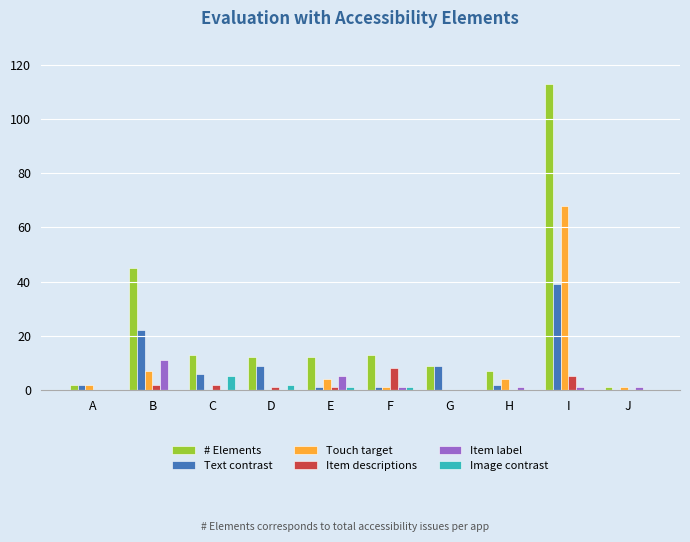

Is the value of Item descriptions at B greater than the value of Image contrast at C?

No